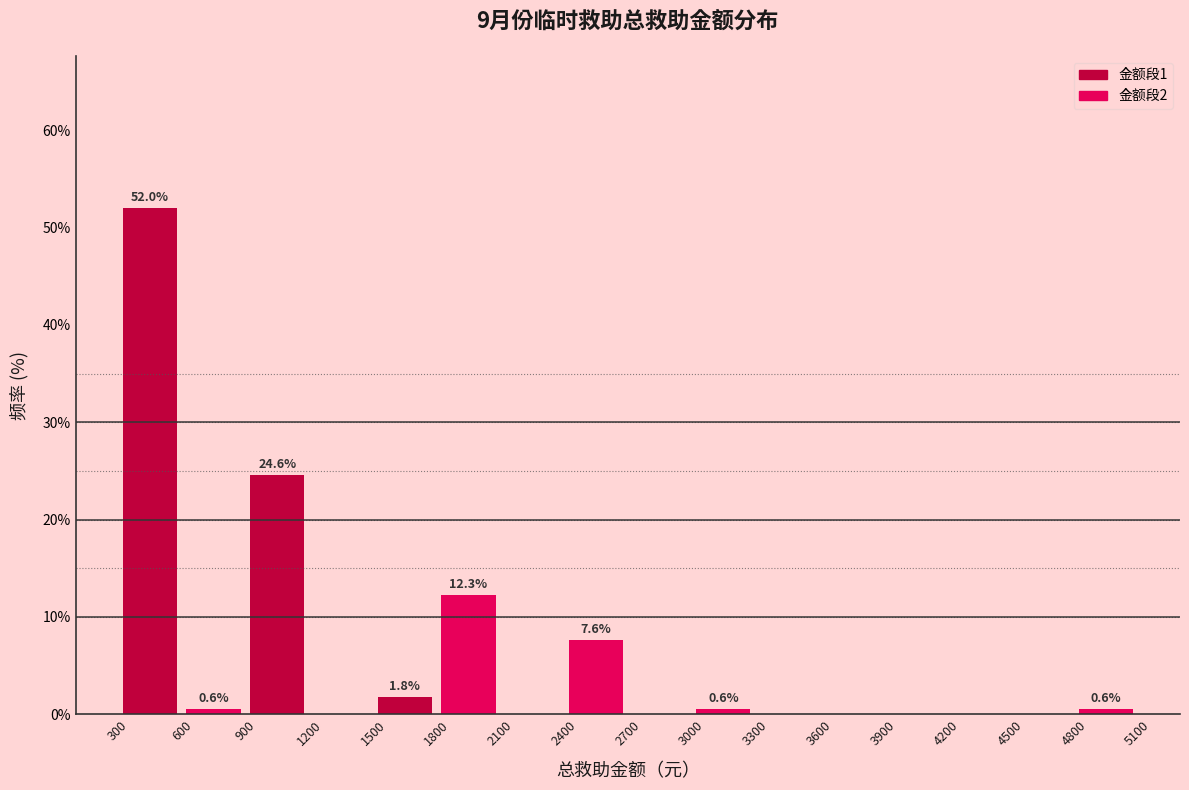

Which range on the x-axis has the tallest bar?

300 to 600